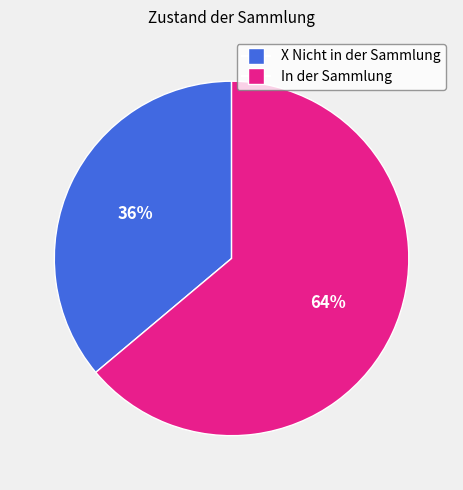

To the nearest percent, what percentage of the pie is X Nicht in der Sammlung?

36%